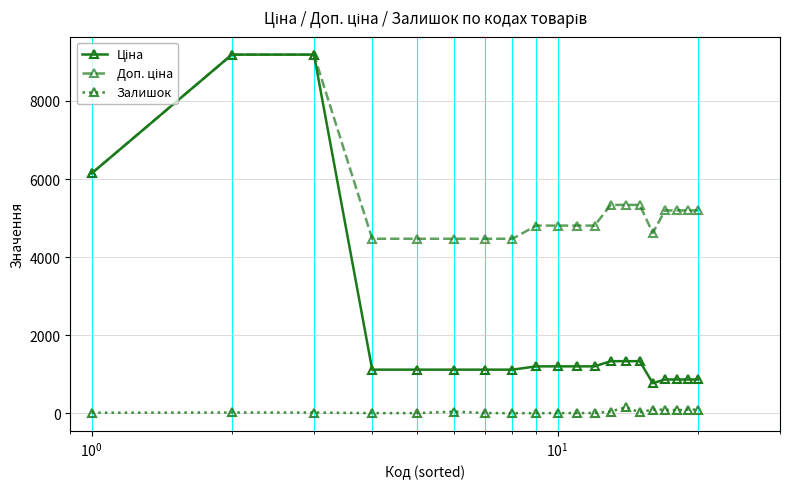

What is the maximum value shown in the chart?

9185.9